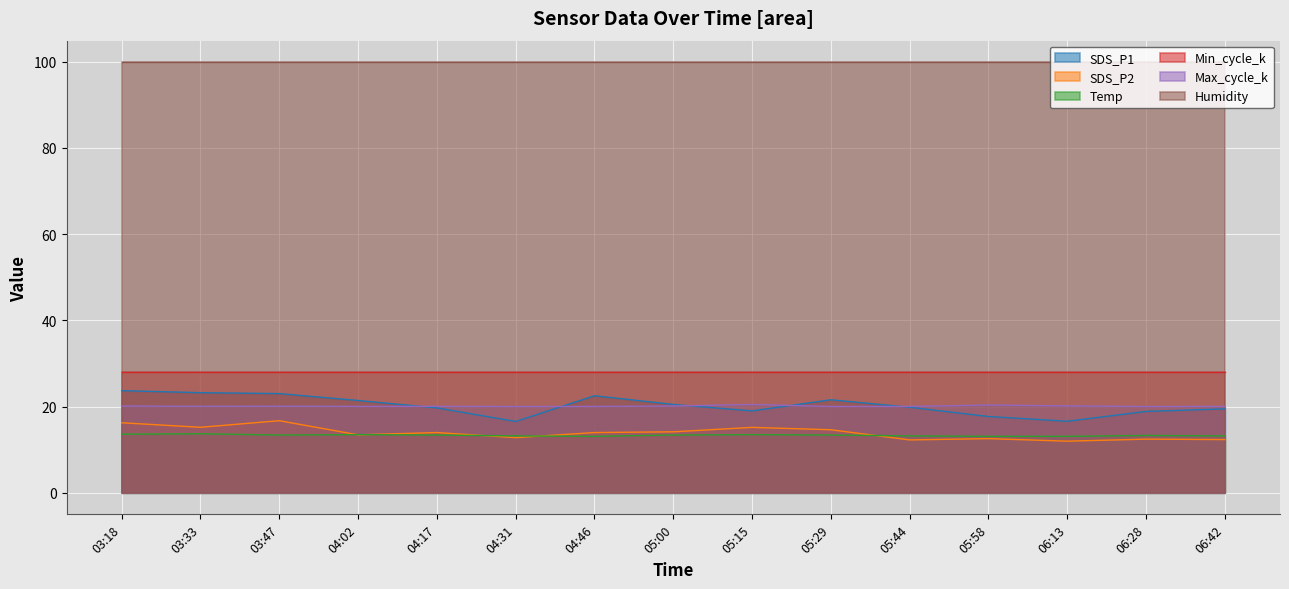

Count the number of data series in this chart.

6